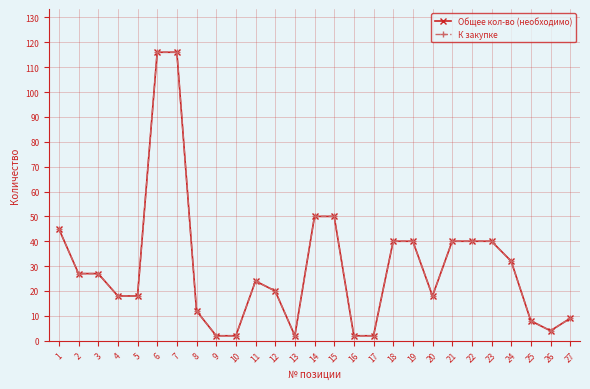

Does the chart have visible grid lines?

Yes